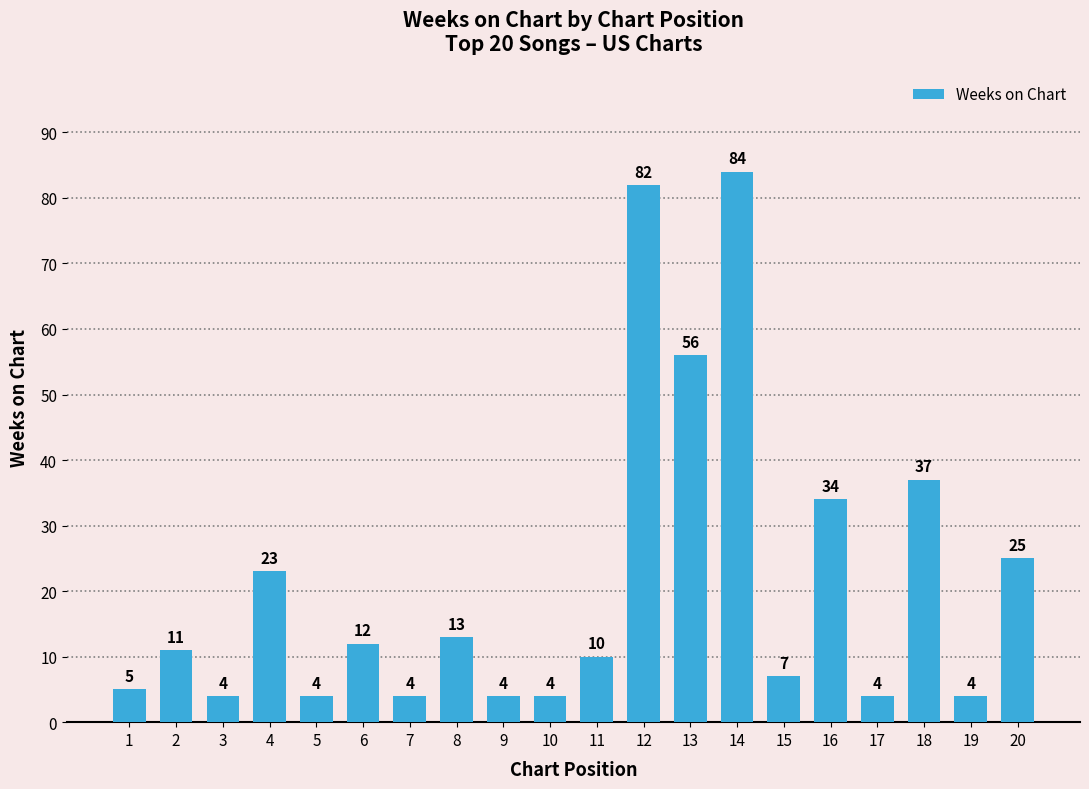

True or false: the data shows 12 at 4.

False